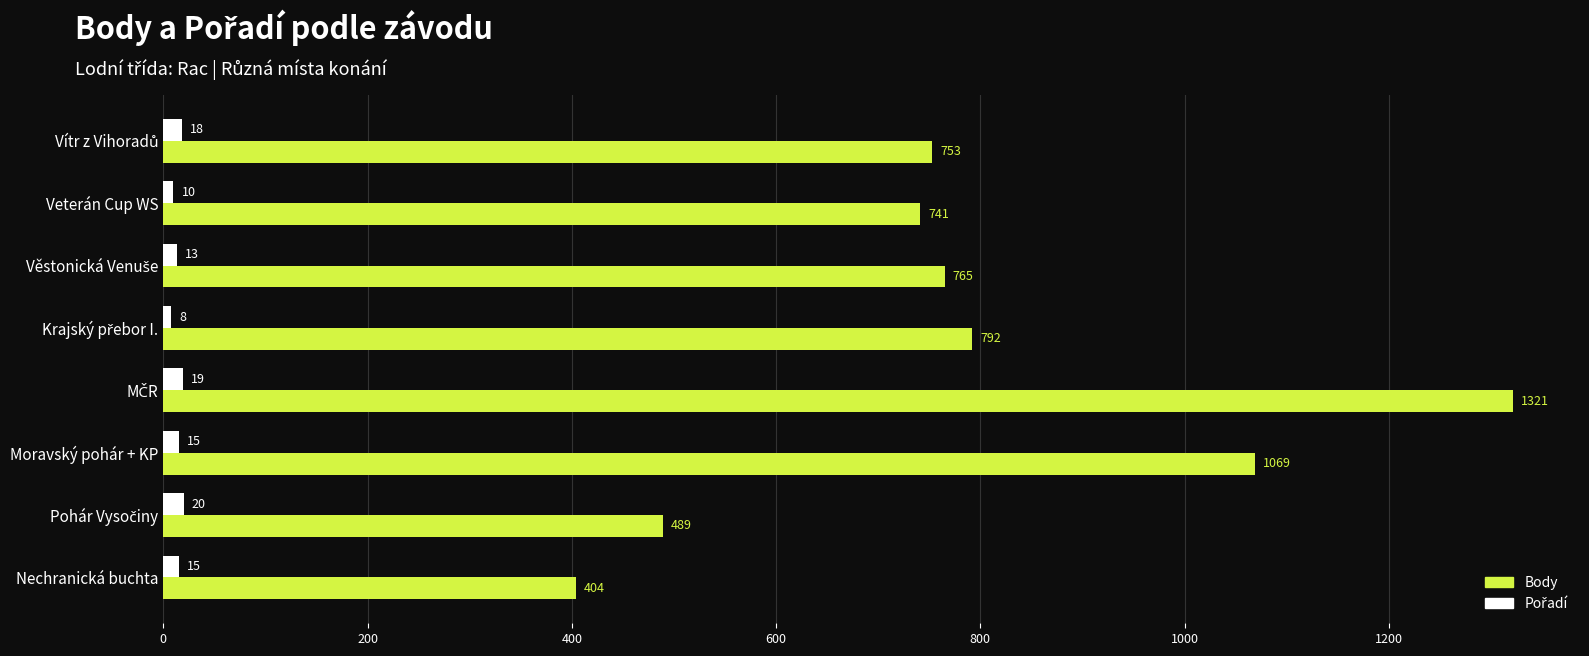

What is the difference between the highest and lowest values at Veterán Cup WS?

731